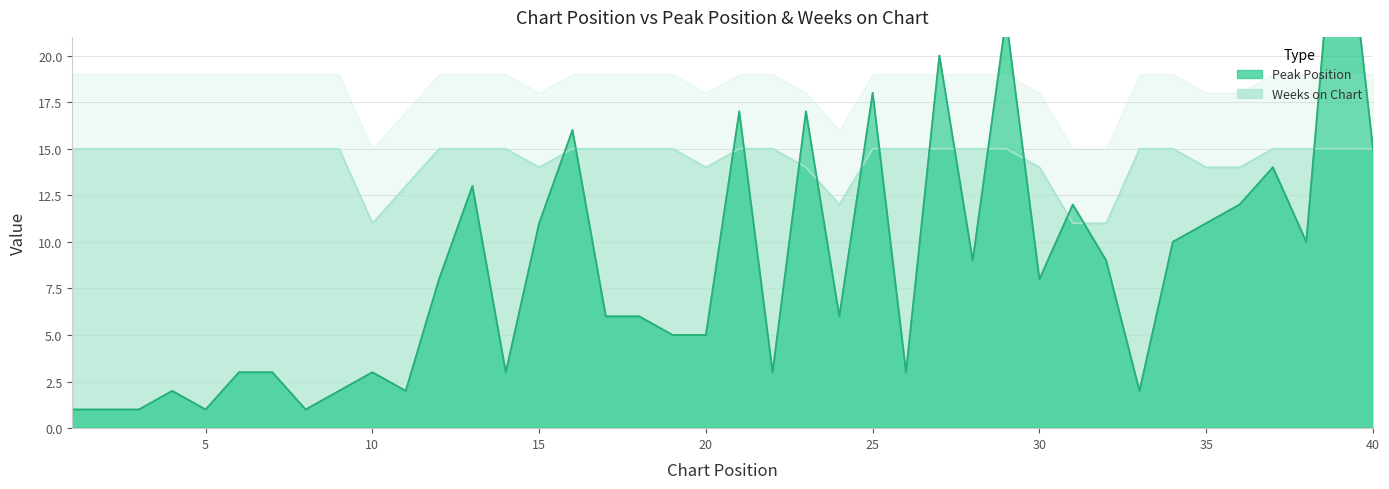

Which has a higher value, 22 or 34?

34